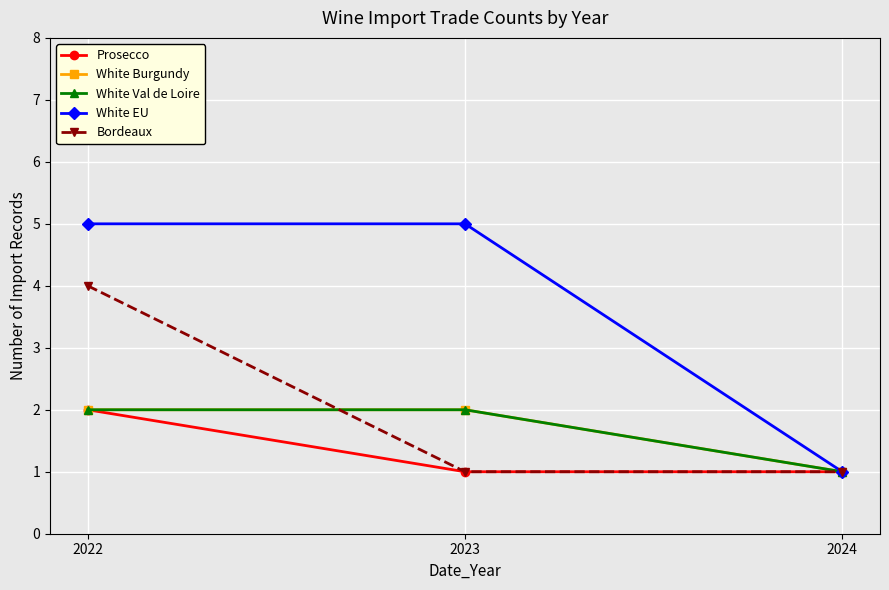

Rank the series at 2022 from lowest to highest value.

Prosecco, White Burgundy, White Val de Loire, Bordeaux, White EU